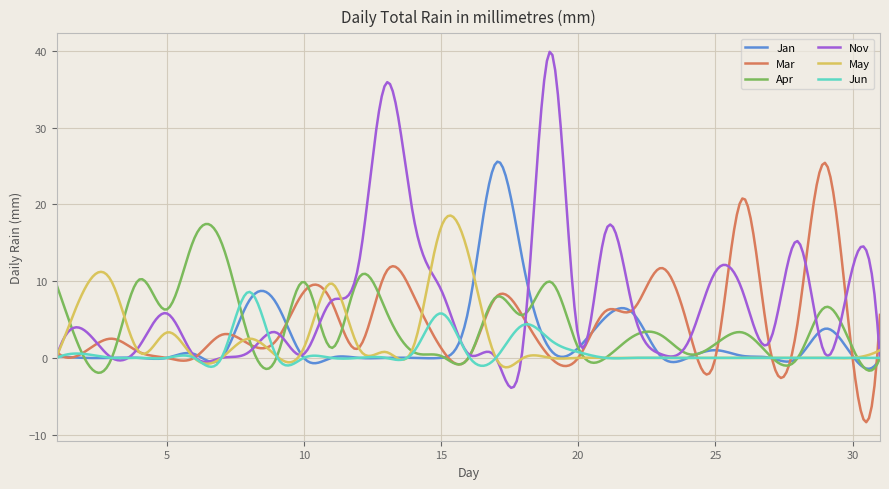

Which series has the largest total across all categories?

Nov